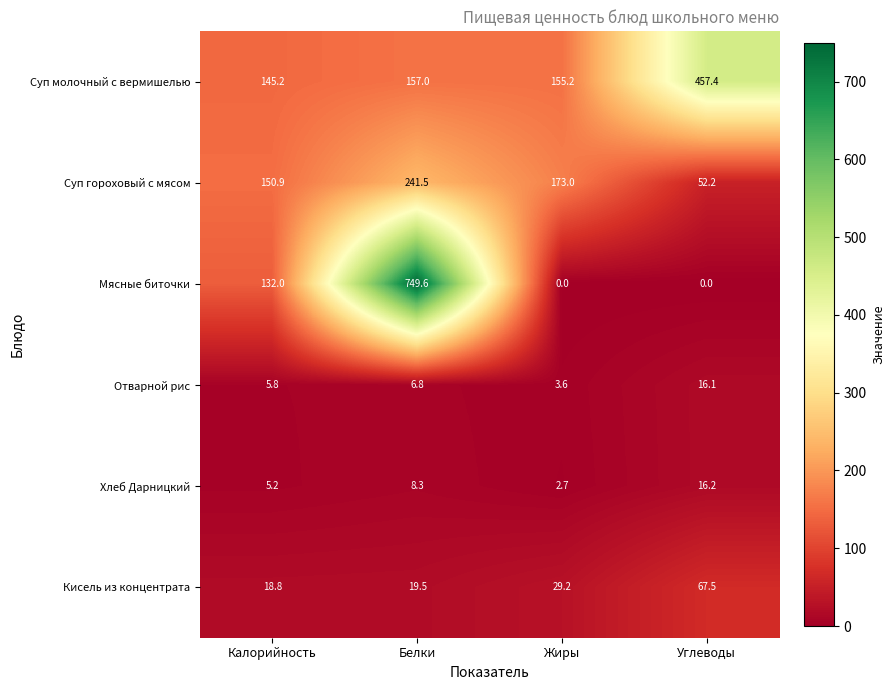

Which series has the largest total across all categories?

Суп молочный с вермишелью